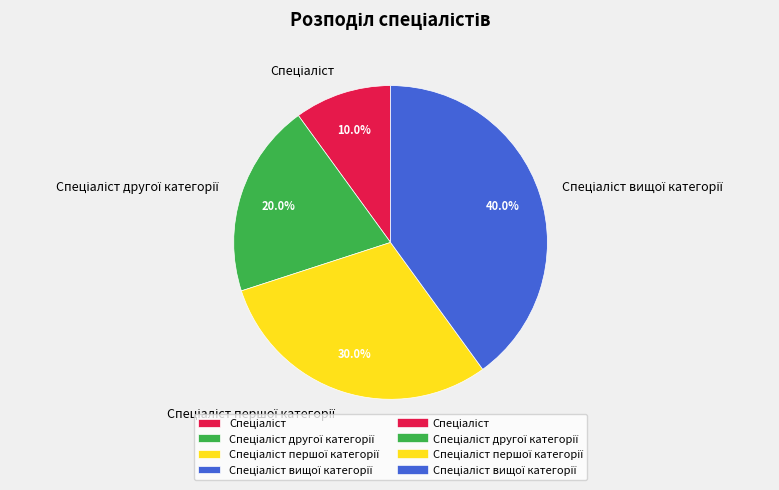

How many segments does this pie chart have?

4